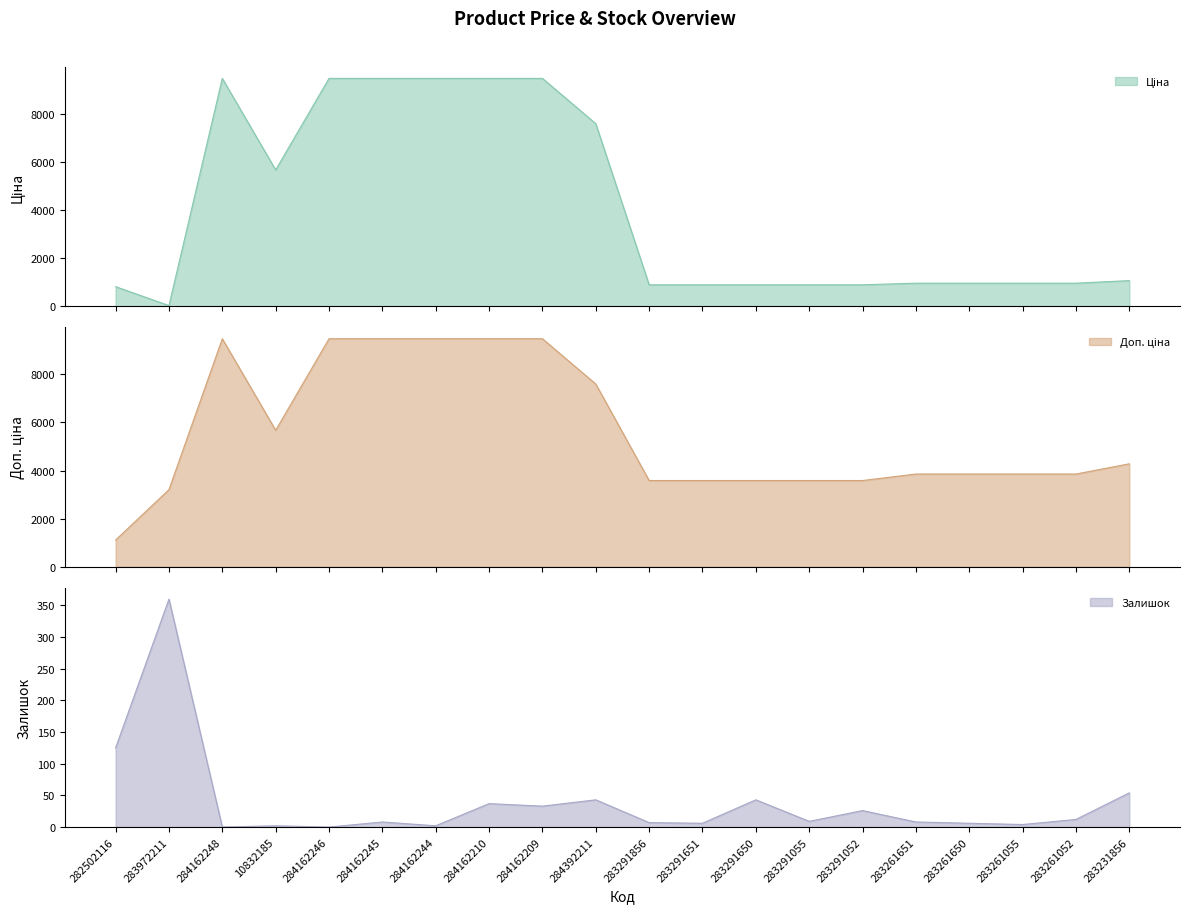

What position from the left is 284162210?

8